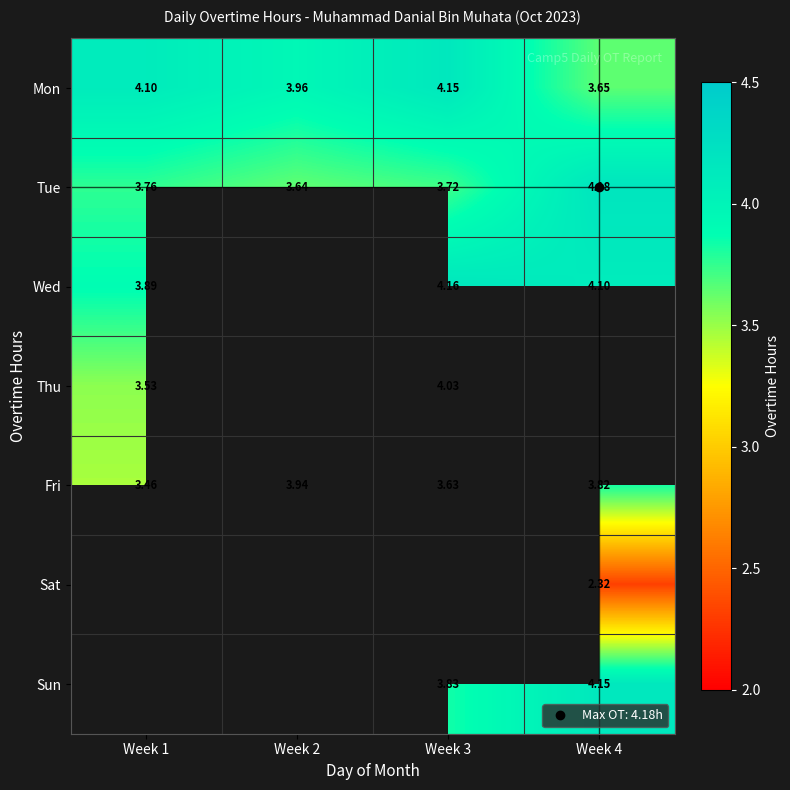

How many data points in Wed are above 4?

2